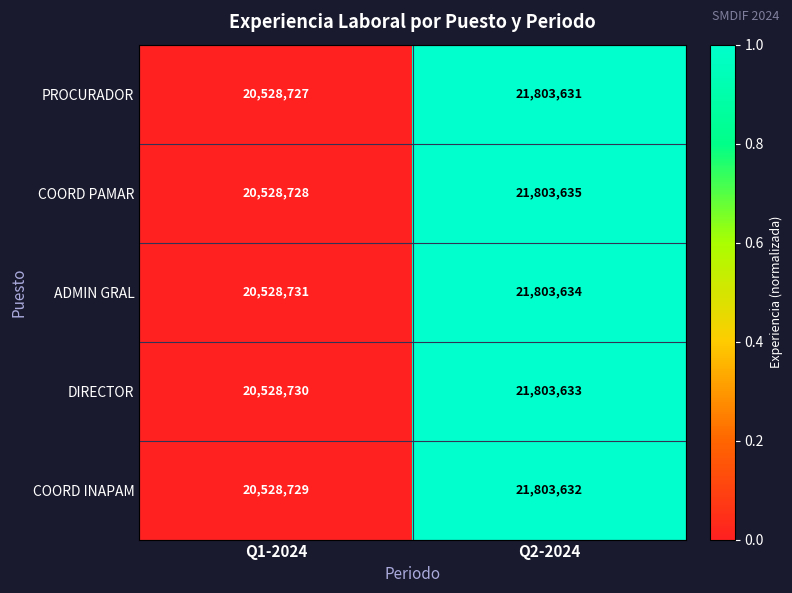

Which series changed the most between Q1-2024 and Q2-2024?

COORD PAMAR